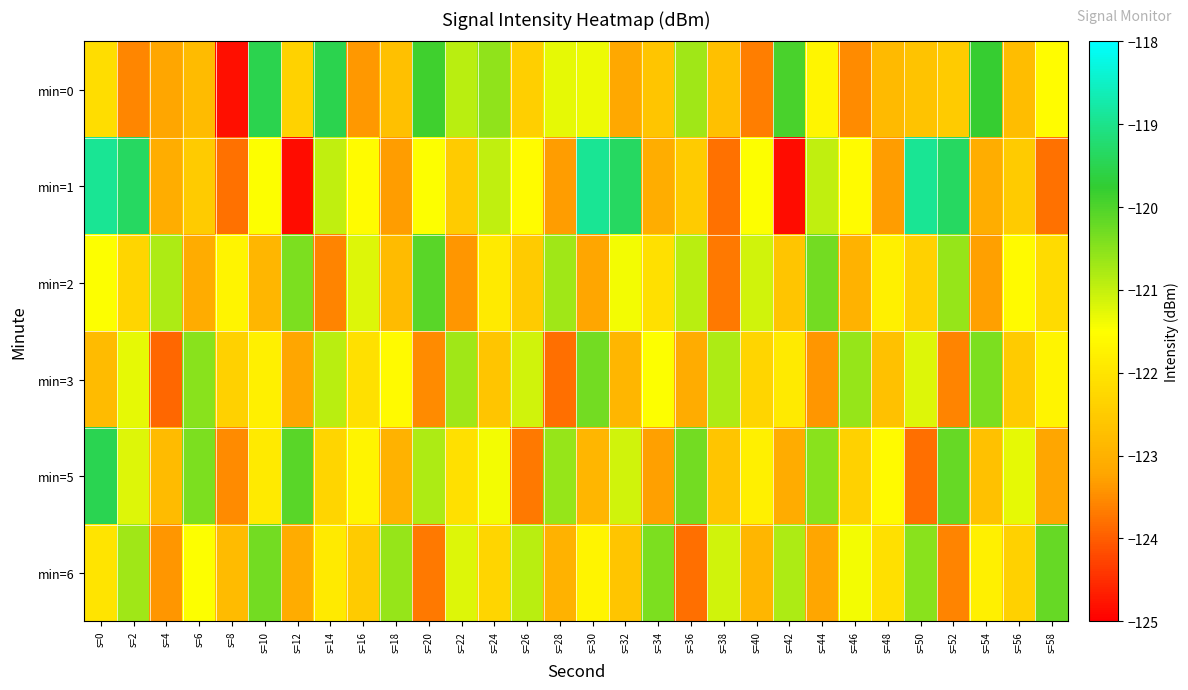

Which has a higher value, s=56 or s=58?

s=58